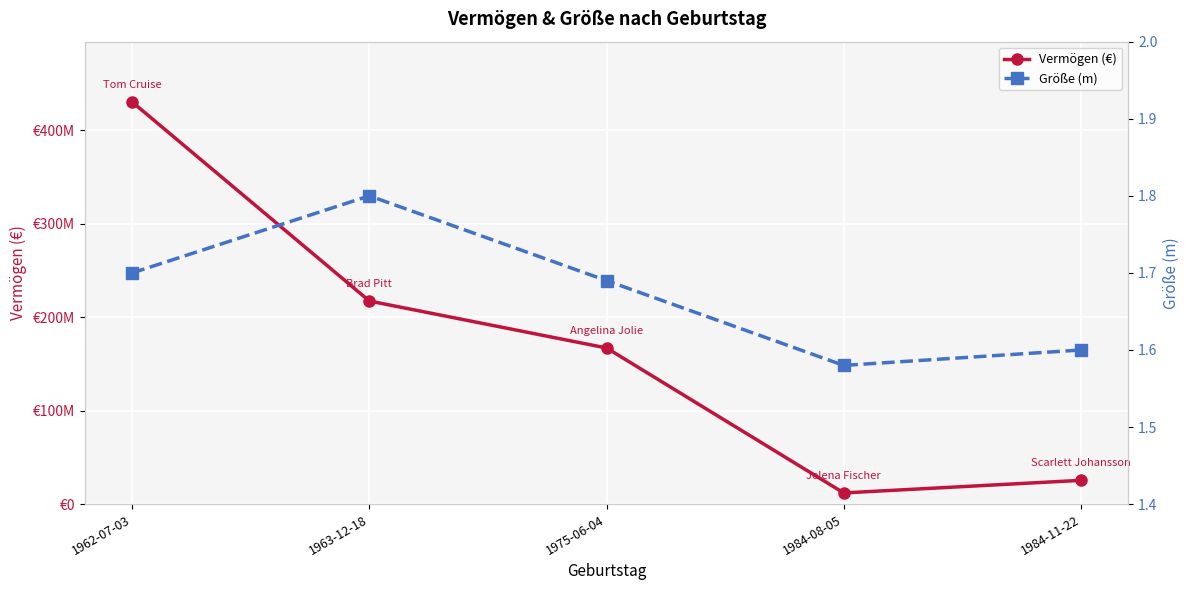

At which category does the chart reach its peak across all series?

1962-07-03